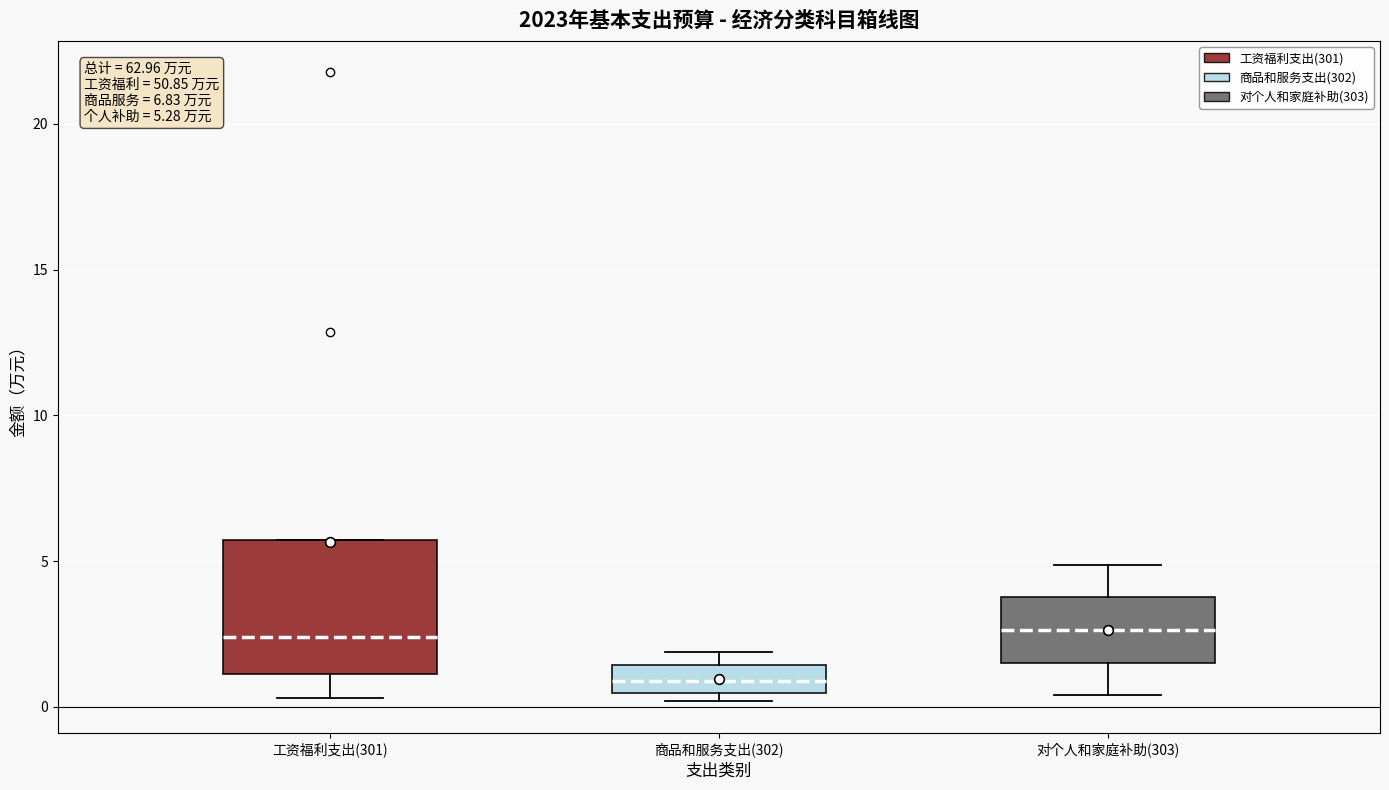

Which box is the tallest, from its lower edge to its upper edge?

工资福利支出(301)